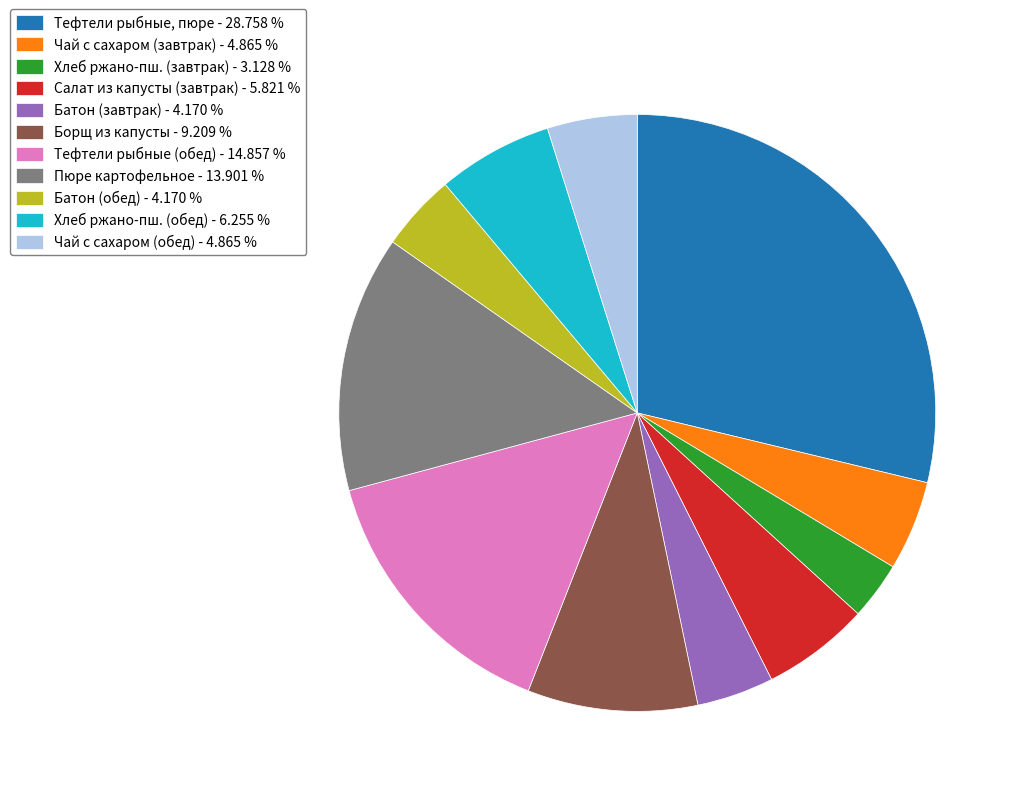

Do Чай с сахаром (завтрак) - 4.865 % and Чай с сахаром (обед) - 4.865 % together represent more than half of the pie?

No